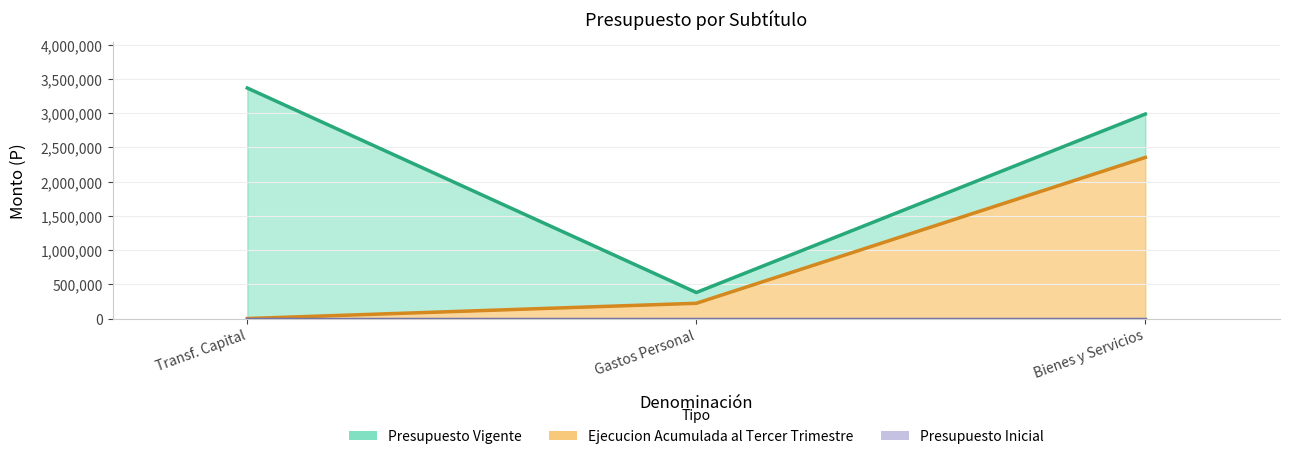

How many data points in Presupuesto Vigente are less than 2987698?

1